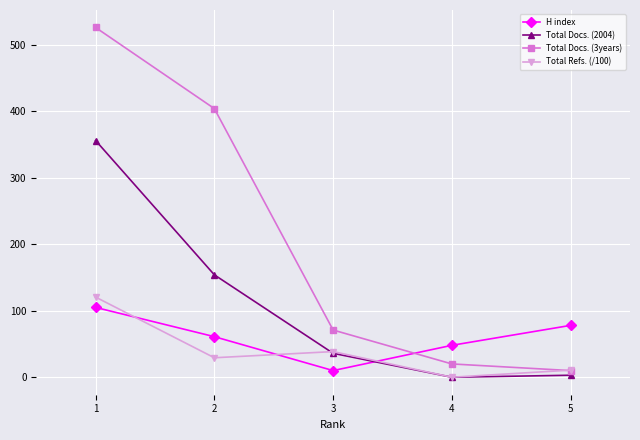

At how many categories does at least one series exceed 524?

1